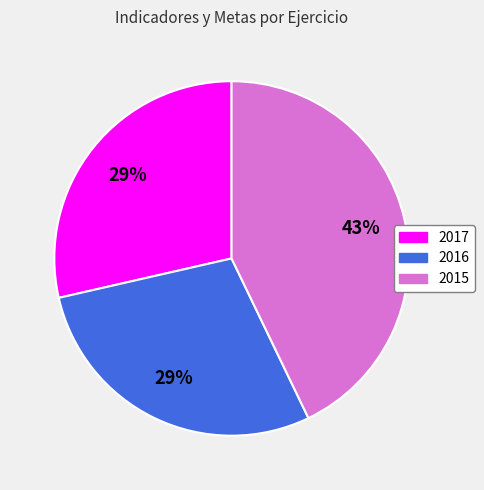

Does 2017 represent more than half of the total?

No